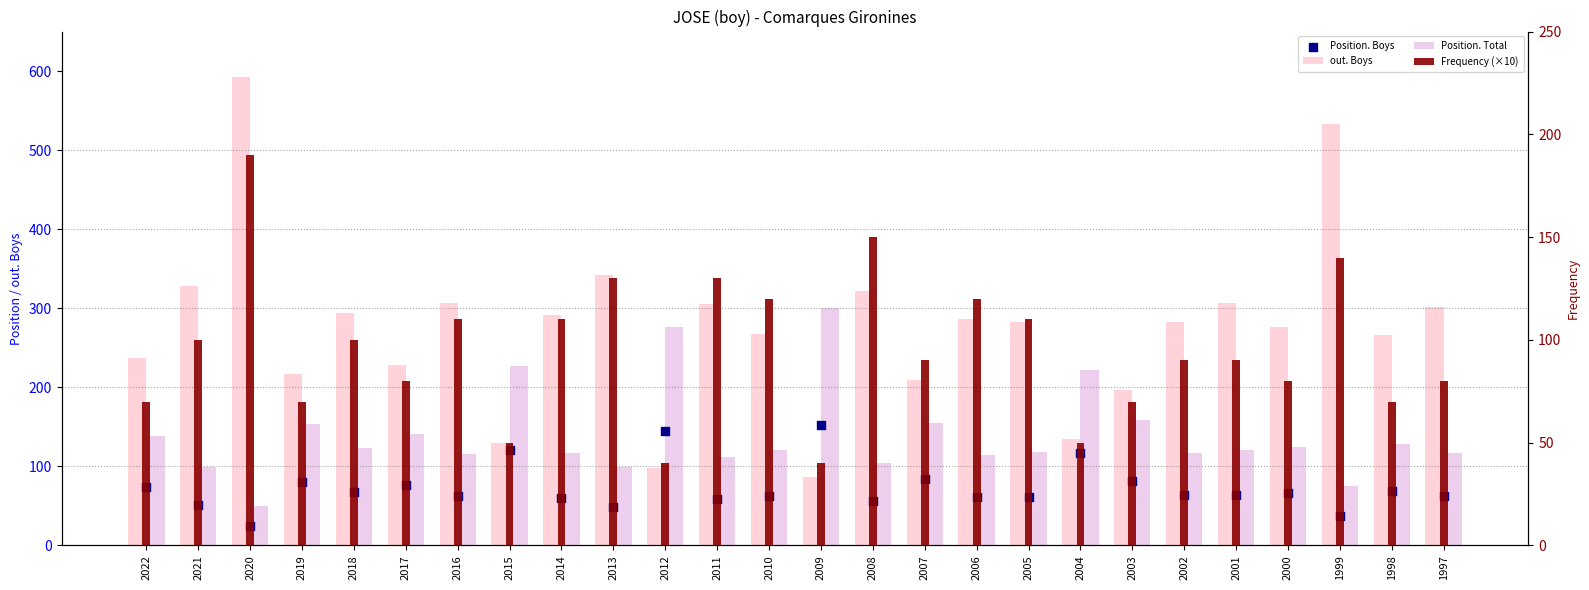

Which series has the largest Y range (max minus min)?

out. Boys